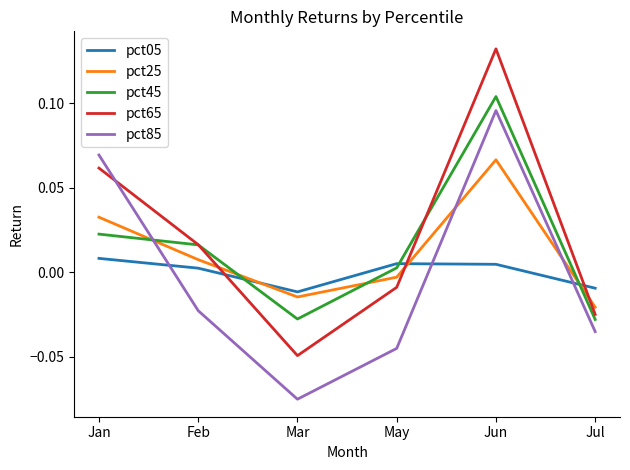

At Jan, list the series in order from smallest to largest.

pct05, pct45, pct25, pct65, pct85